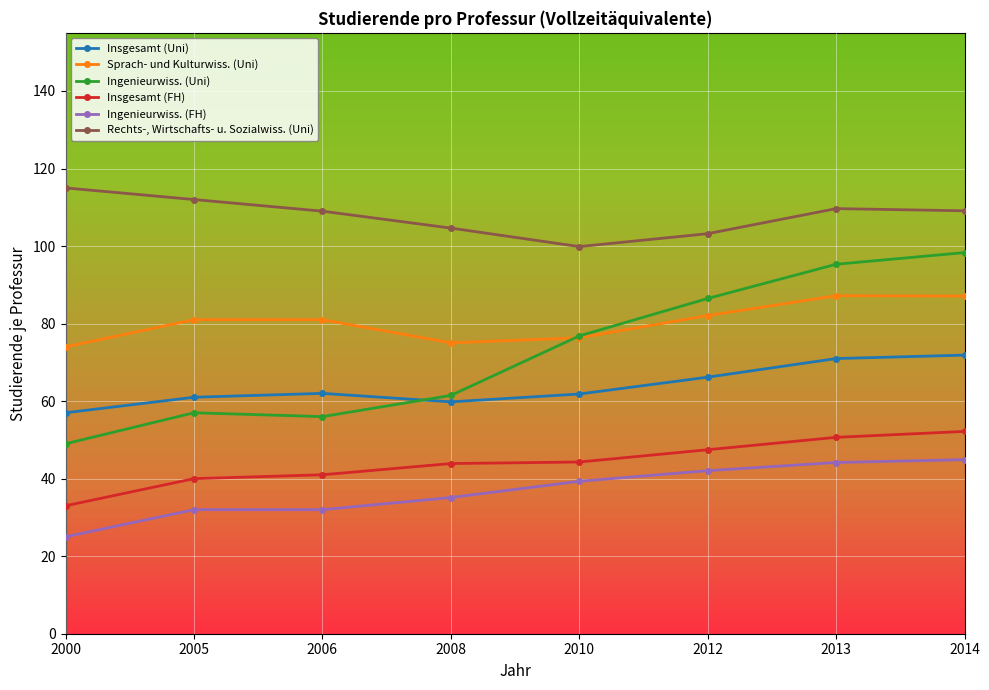

List the series in order of their peak value, highest first.

Rechts-, Wirtschafts- u. Sozialwiss. (Uni), Ingenieurwiss. (Uni), Sprach- und Kulturwiss. (Uni), Insgesamt (Uni), Insgesamt (FH), Ingenieurwiss. (FH)